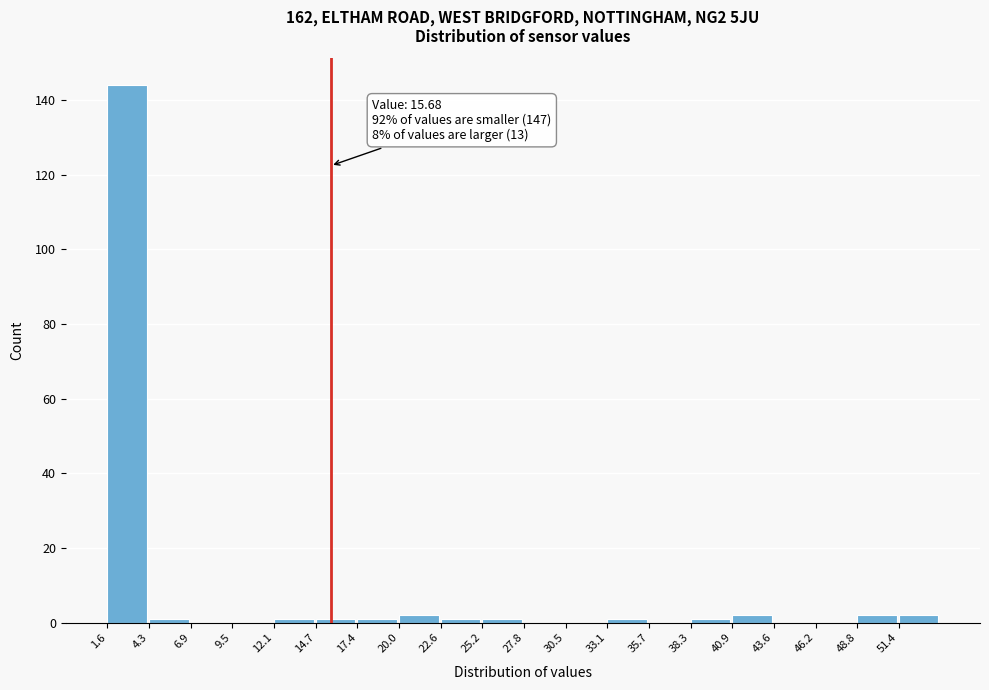

Over which range of the x-axis is the bar tallest?

1.5 to 4.5